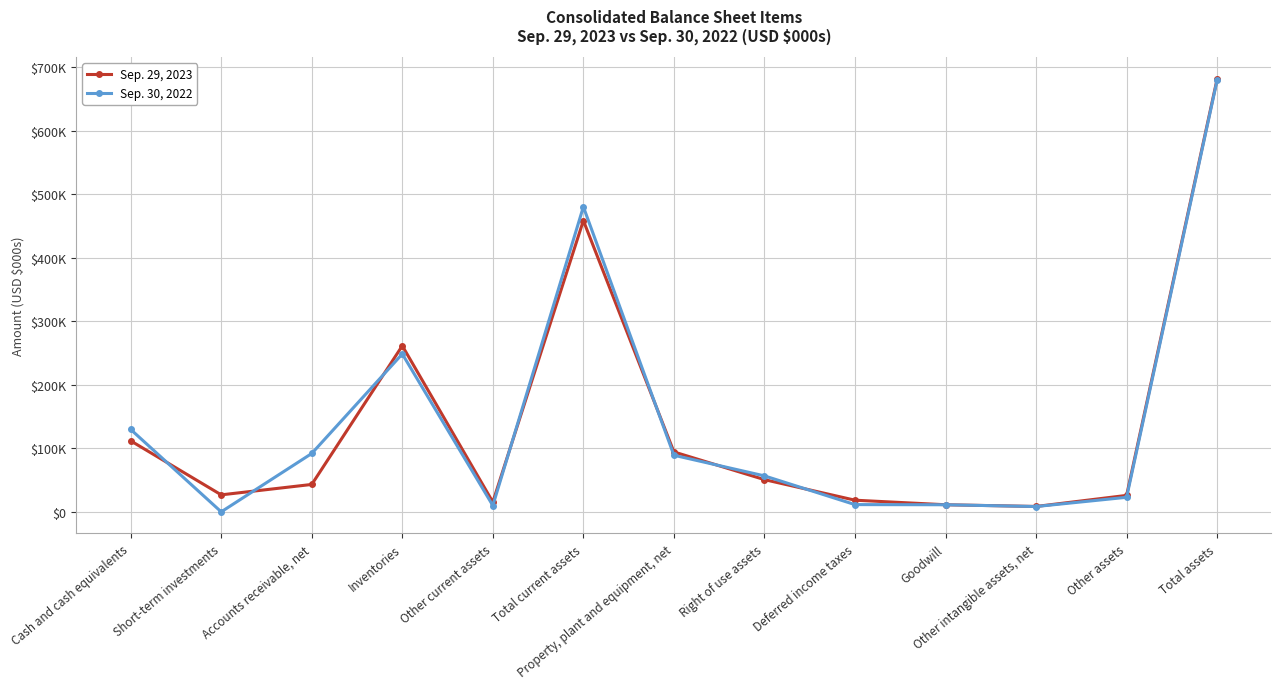

Which series changed the most between Other current assets and Total assets?

Sep. 30, 2022